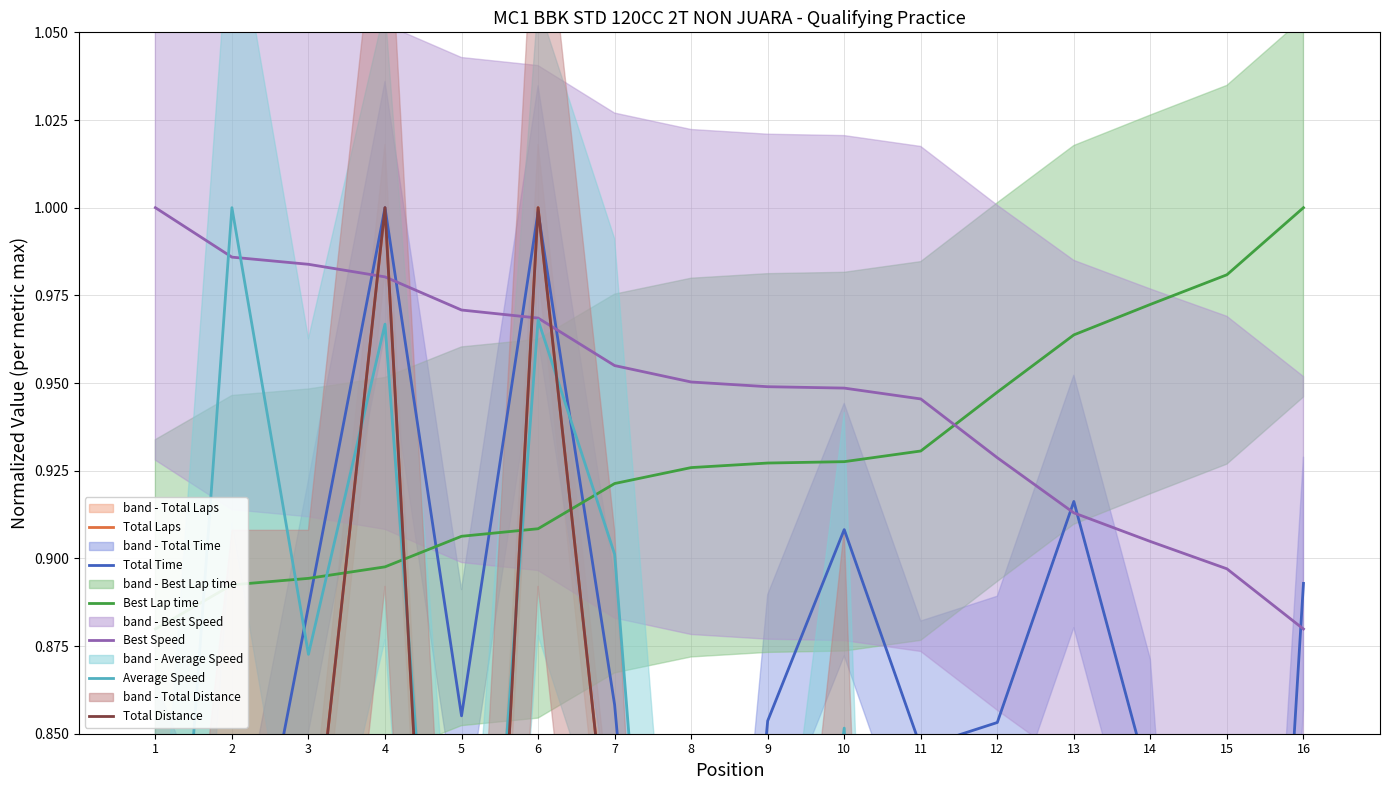

How many distinct data groups are displayed?

6